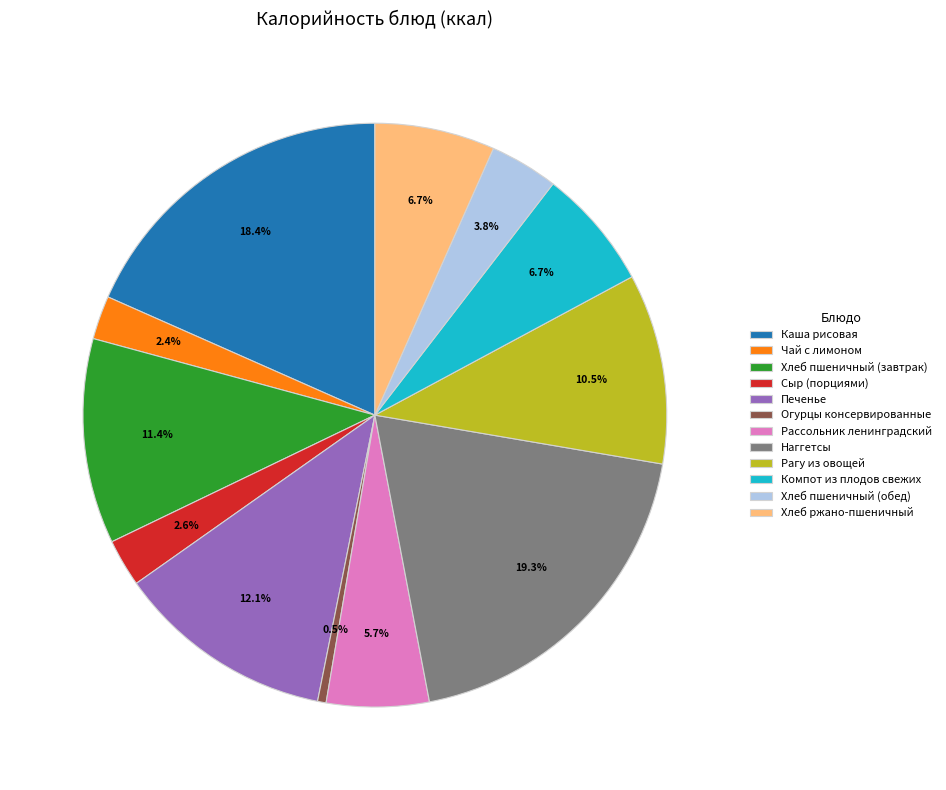

How many segments does this pie chart have?

12